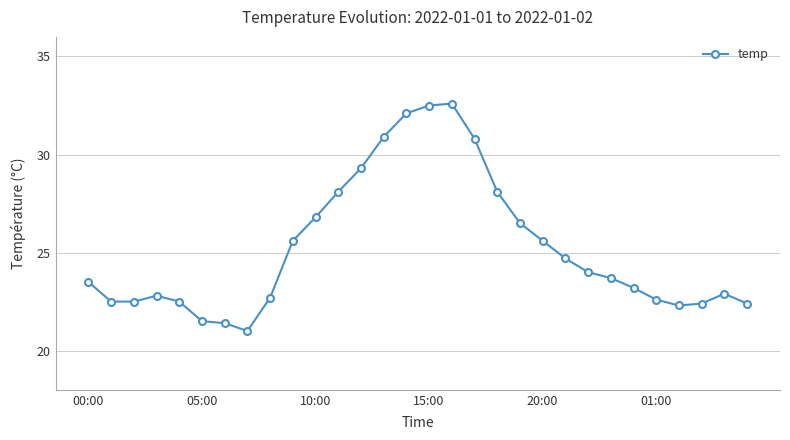

What is the difference between the second highest and minimum values?

11.5